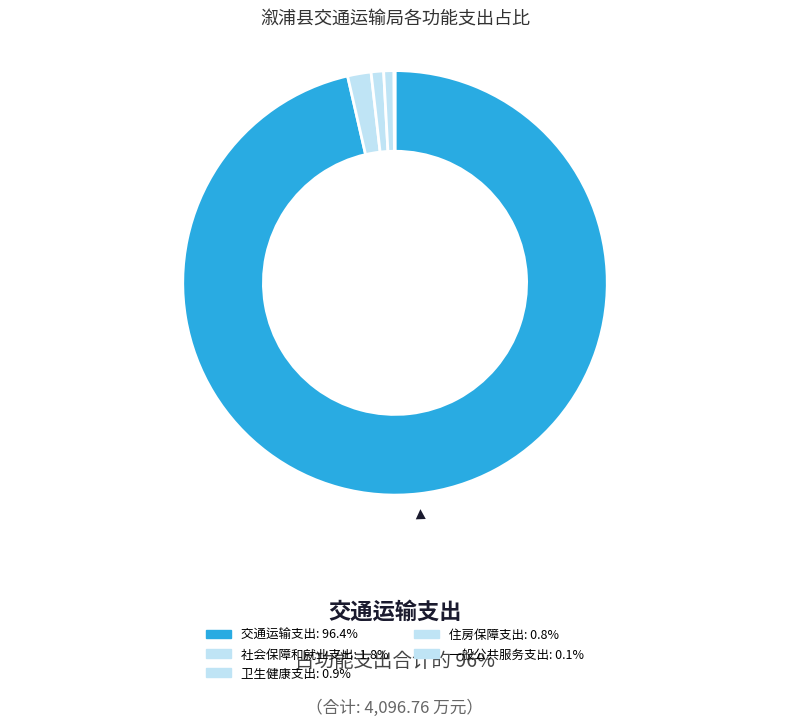

Which slice is the largest?

交通运输支出